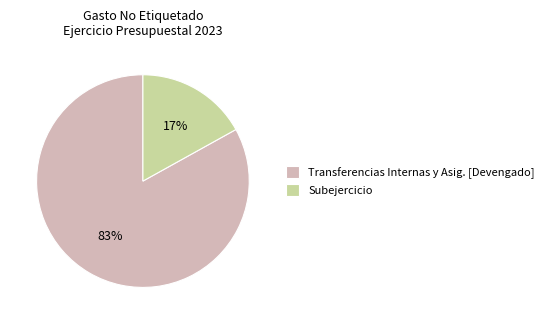

How many slices are in this pie chart?

2